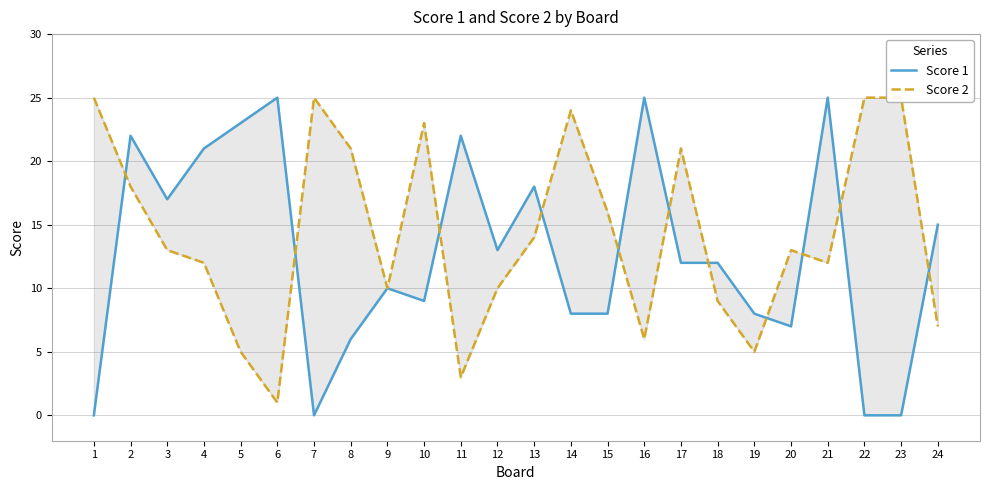

In Score 1, how many points are higher than both neighbors (excluding endpoints)?

7